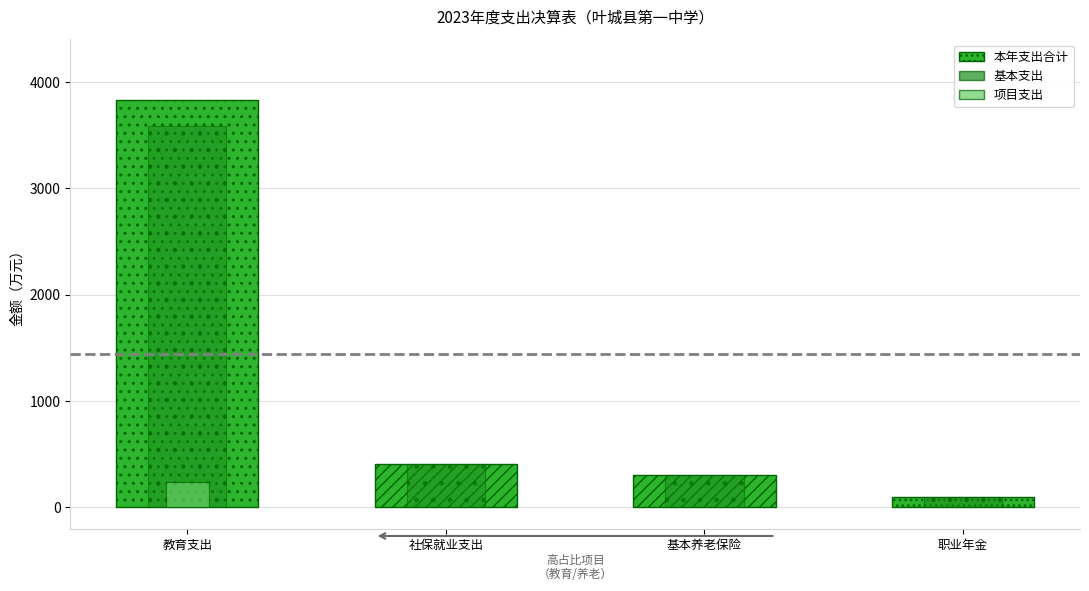

What is the maximum value shown in the chart?

3826.8